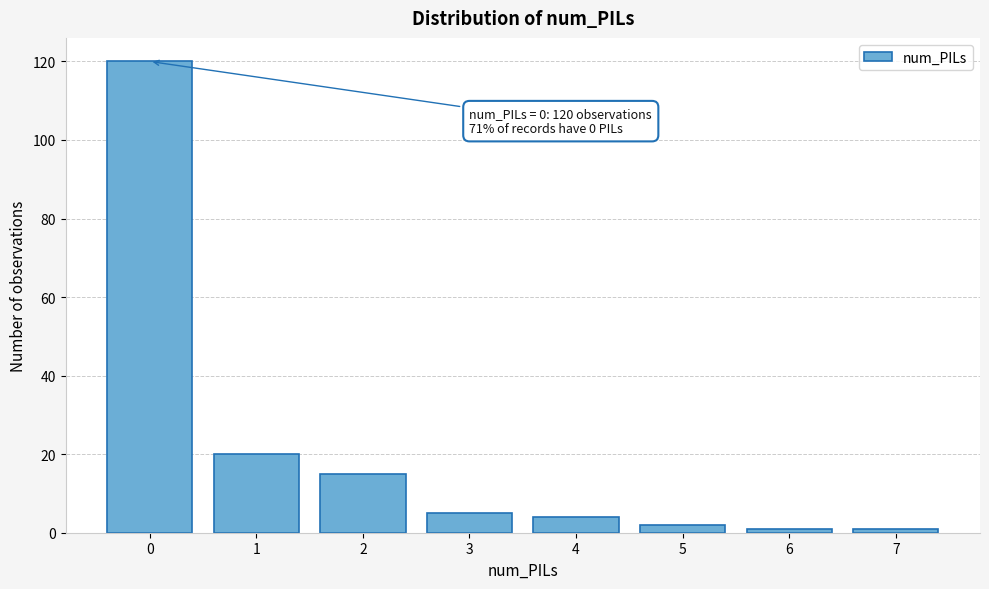

Reading right to left, extract all data points from this chart.

7=1	6=1	5=2	4=4	3=5	2=15	1=20	0=120